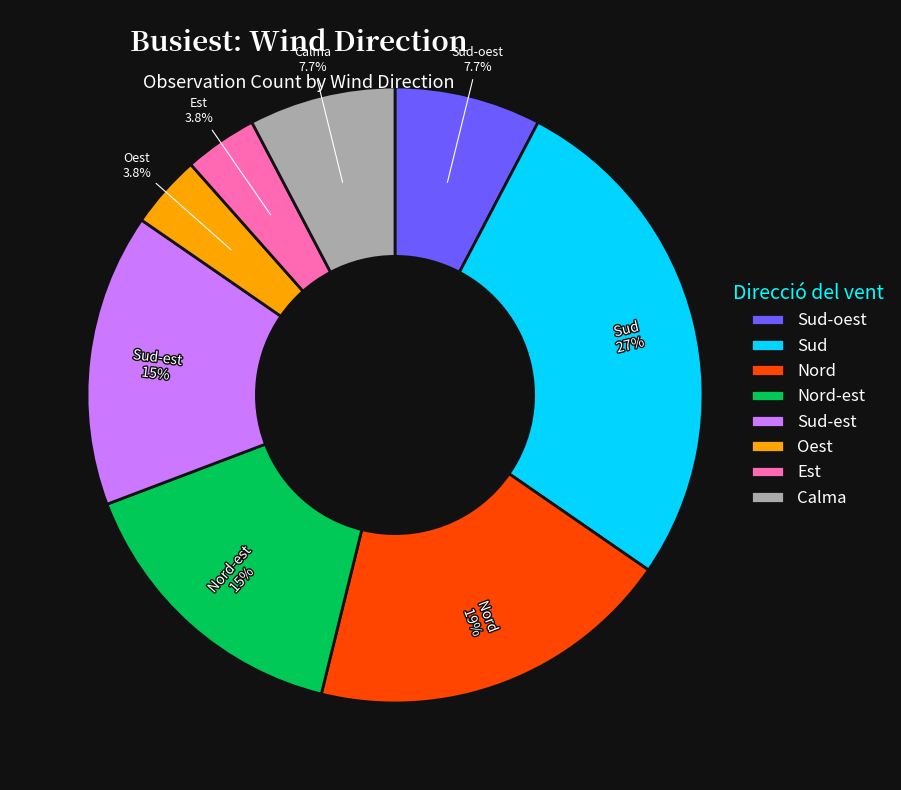

How many slices are in this pie chart?

8